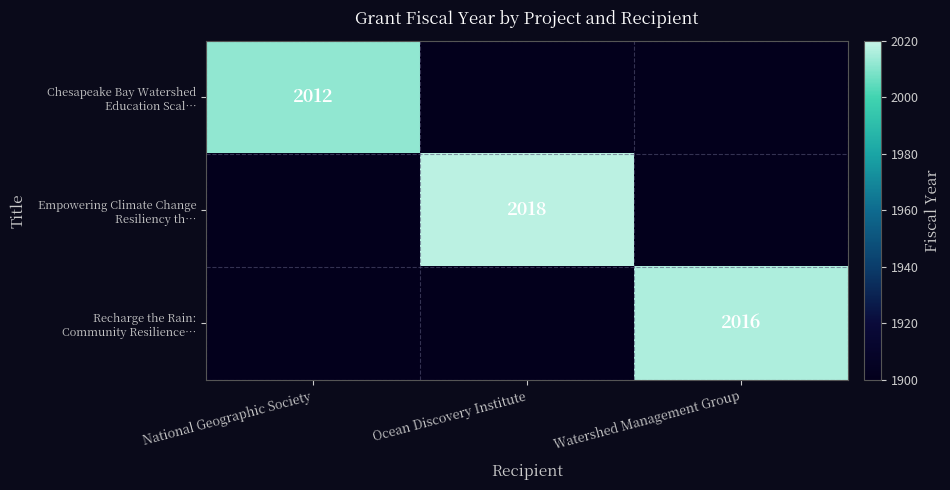

At which label does Chesapeake Bay Watershed Education Scal… reach its peak?

National Geographic Society